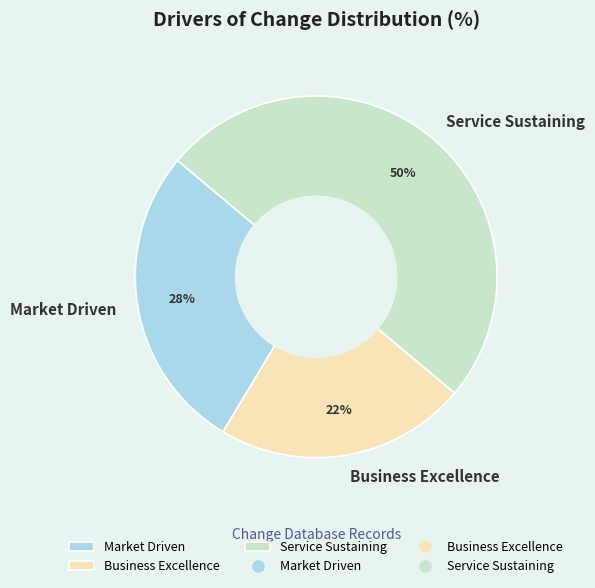

How many segments does this pie chart have?

3